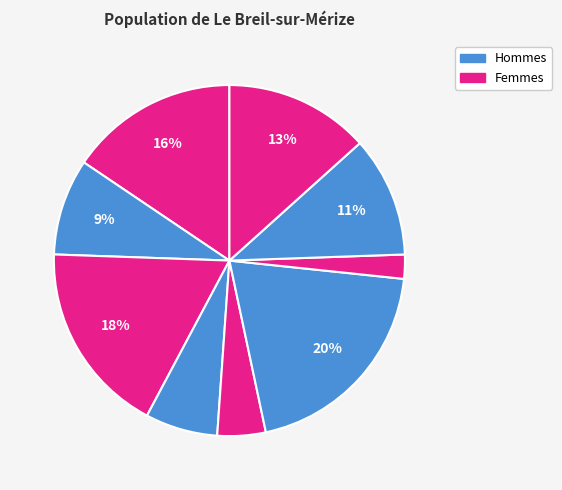

How many slices are in this pie chart?

9